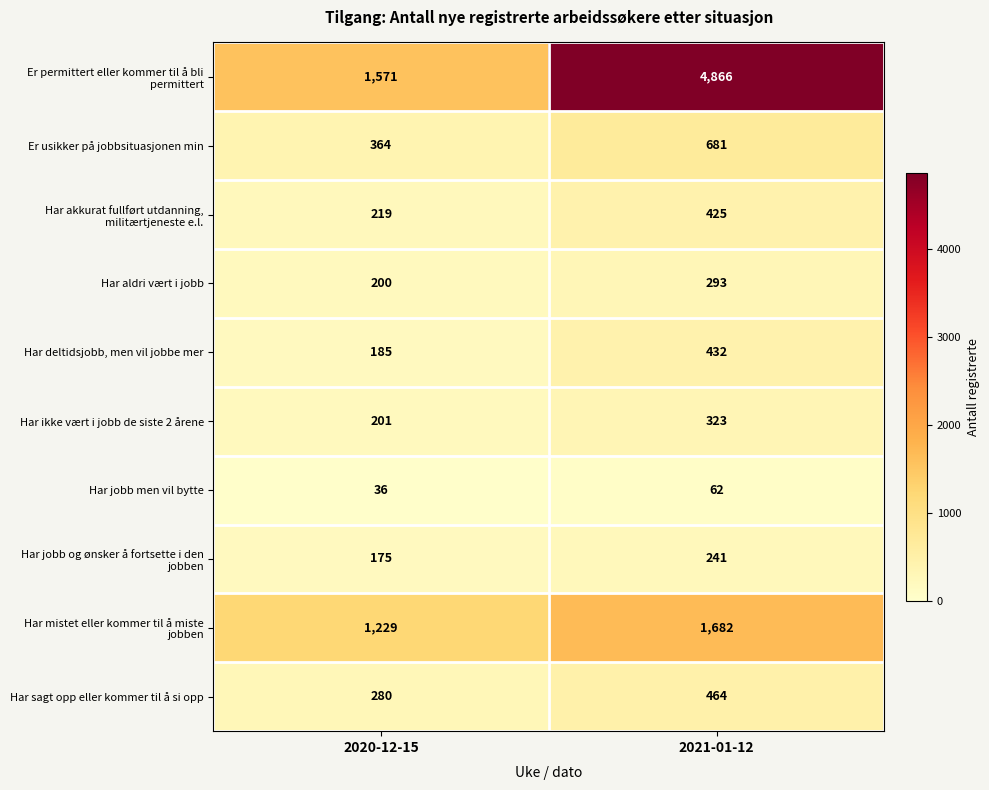

At which category does the chart reach its peak across all series?

2021-01-12